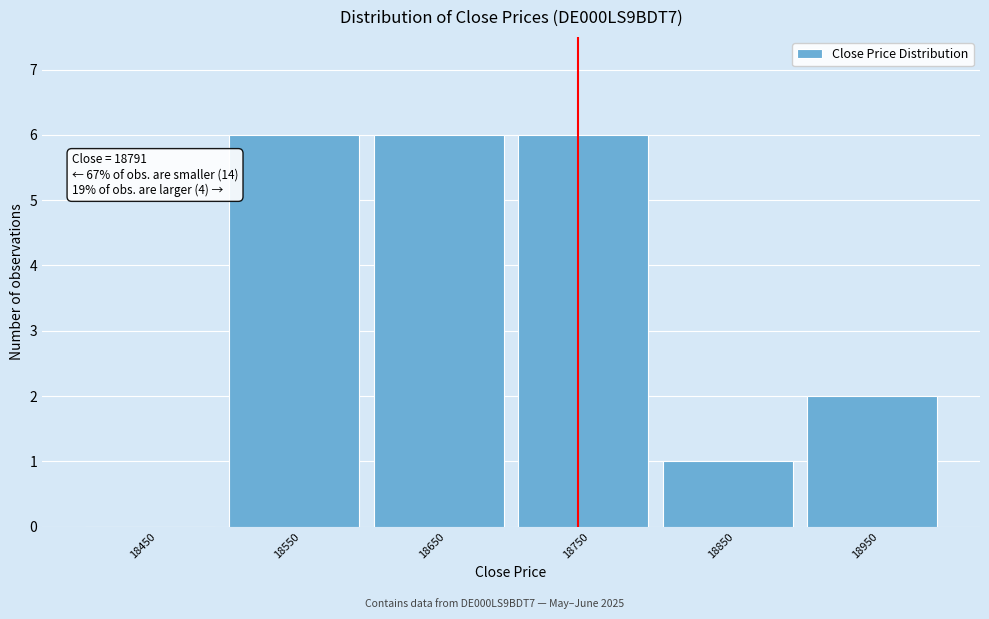

Reading left to right, transcribe all the data shown in this chart.

18450=0	18550=6	18650=6	18750=6	18850=1	18950=2